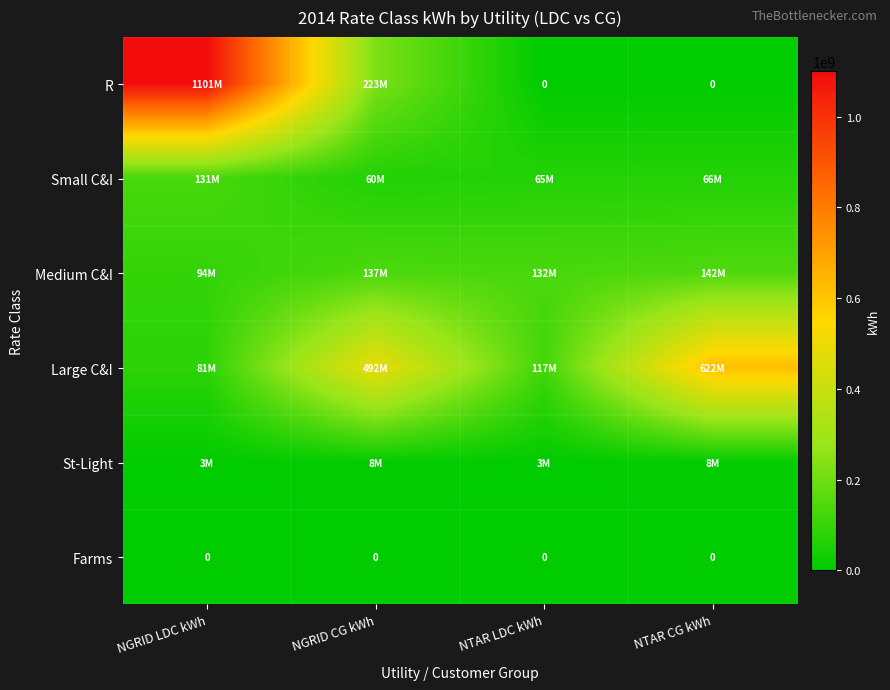

How many categories are shown in the chart?

4